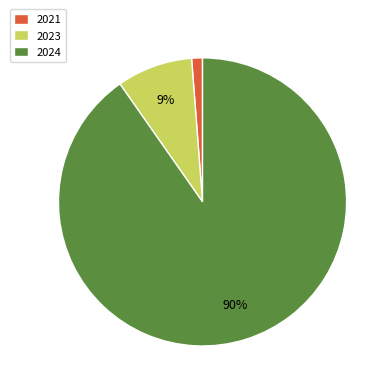

Is it true that 2023 is 9% of the pie?

True